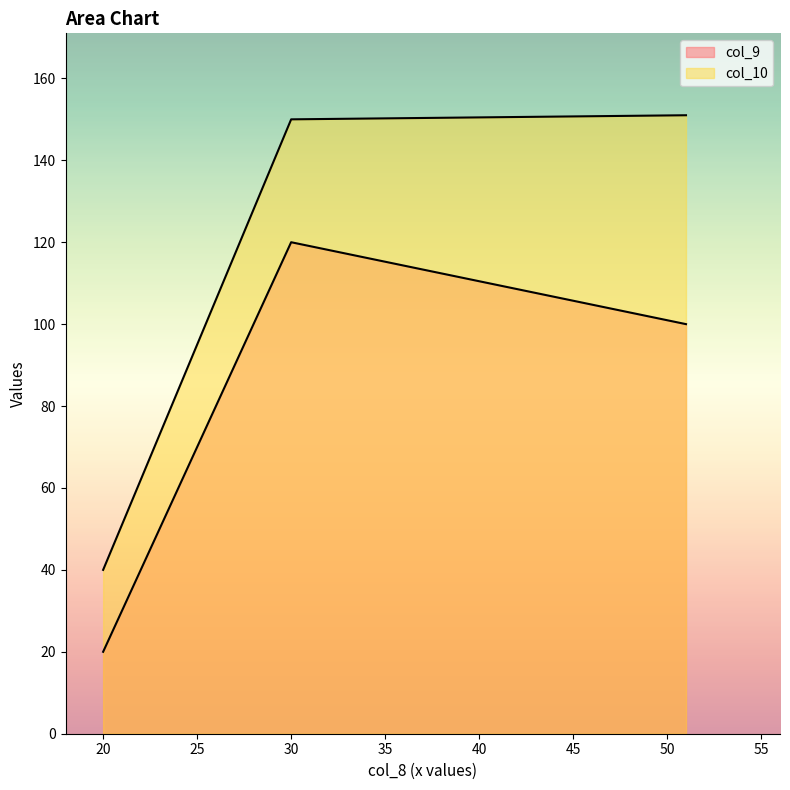

At 20, list the series in order from largest to smallest.

col_9, col_10